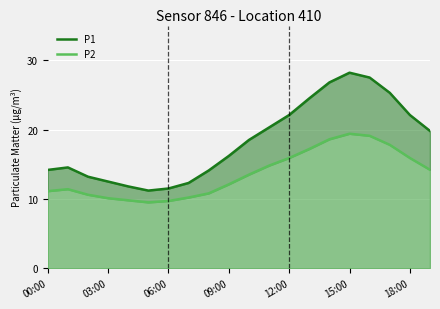

The P2 series shows 15.9 at 18:00. True or false?

True